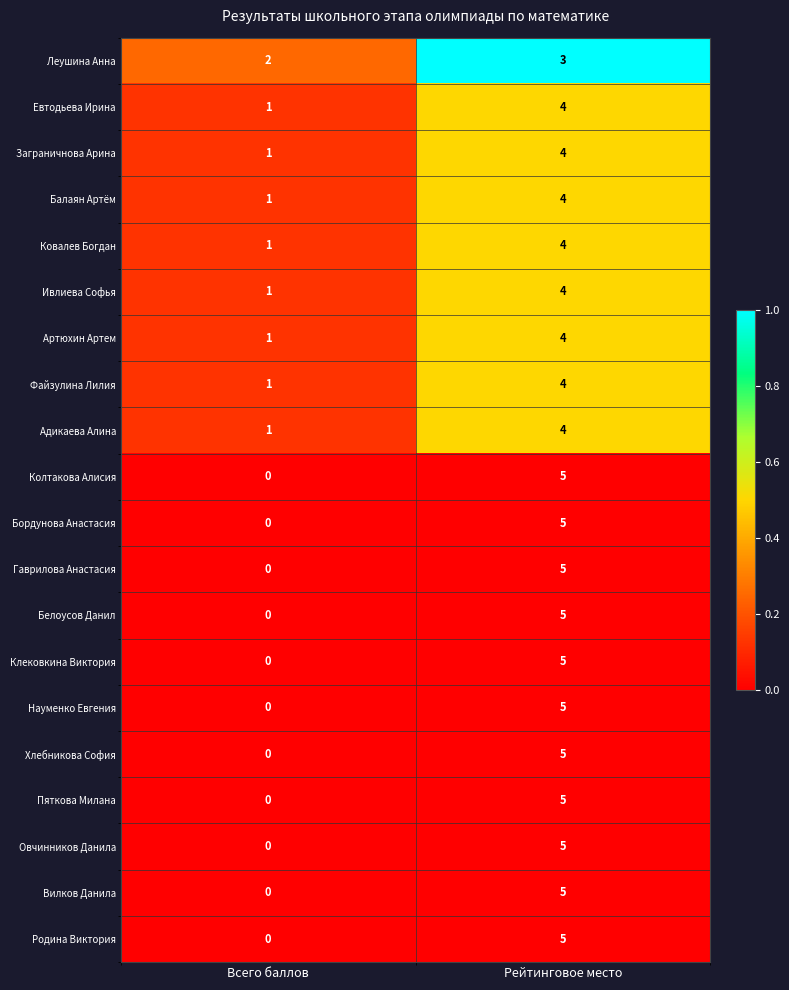

At how many categories does at least one series exceed 0?

2